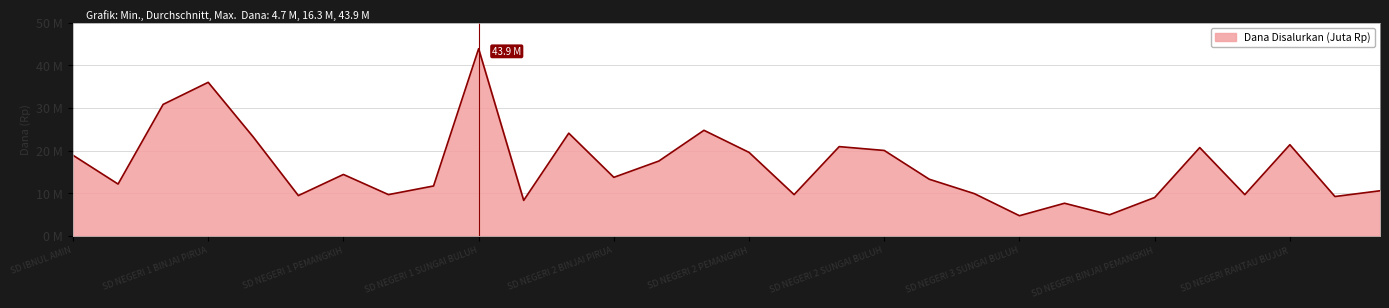

Does the chart have visible grid lines?

Yes